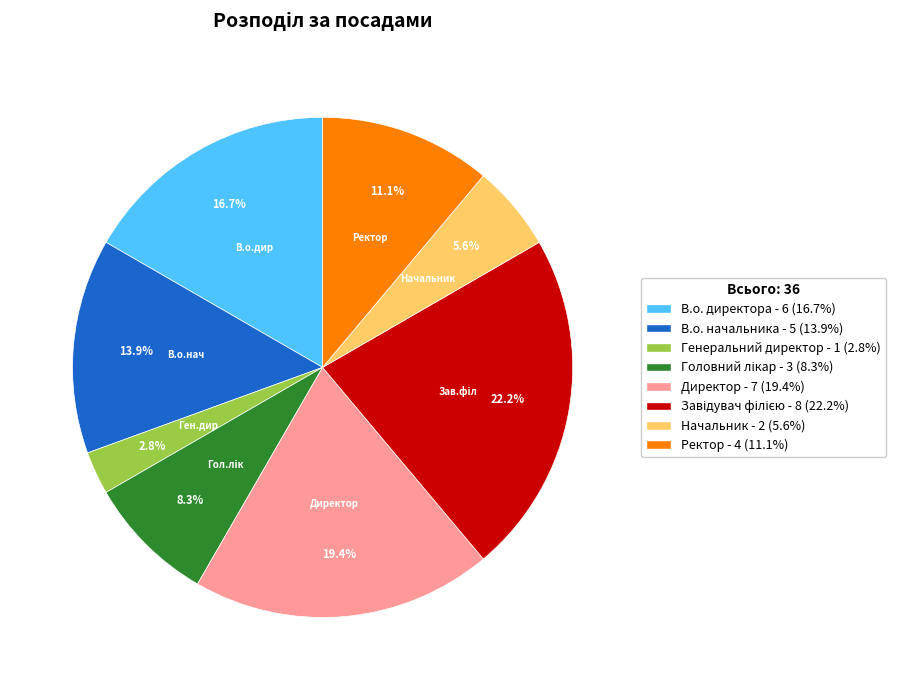

What percentage is the Ректор slice, to the nearest percent?

11%